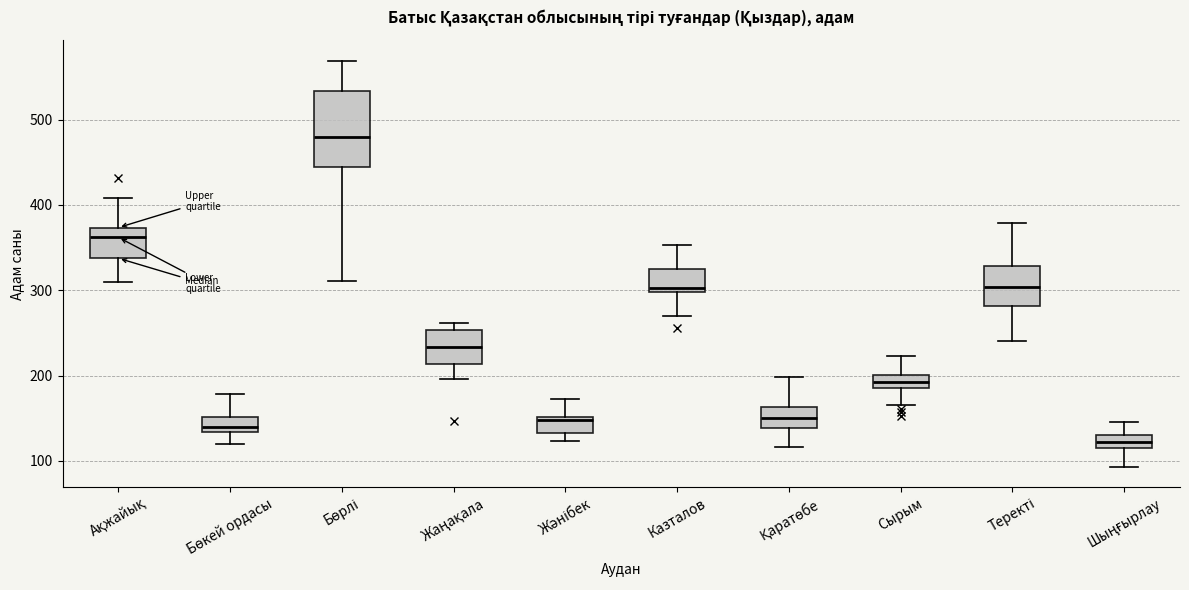

Which box is the tallest, from its lower edge to its upper edge?

Бөрлі